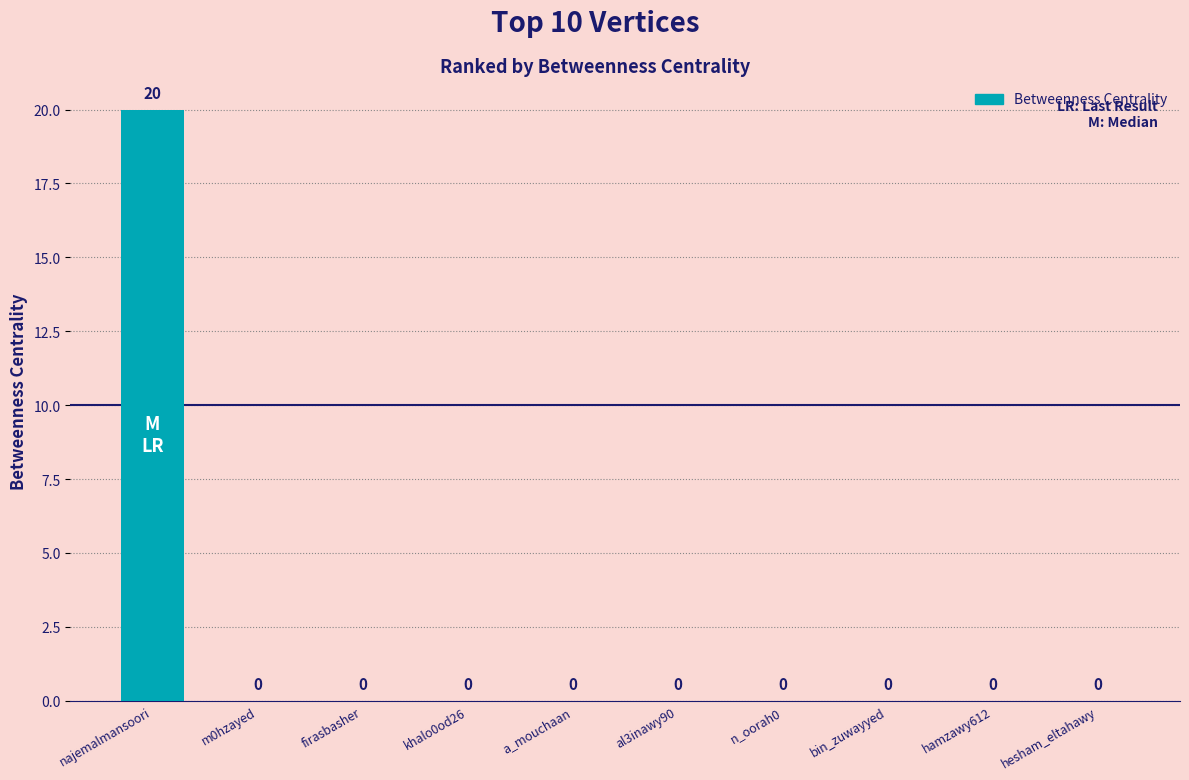

True or false: the data shows 6 at najemalmansoori.

False